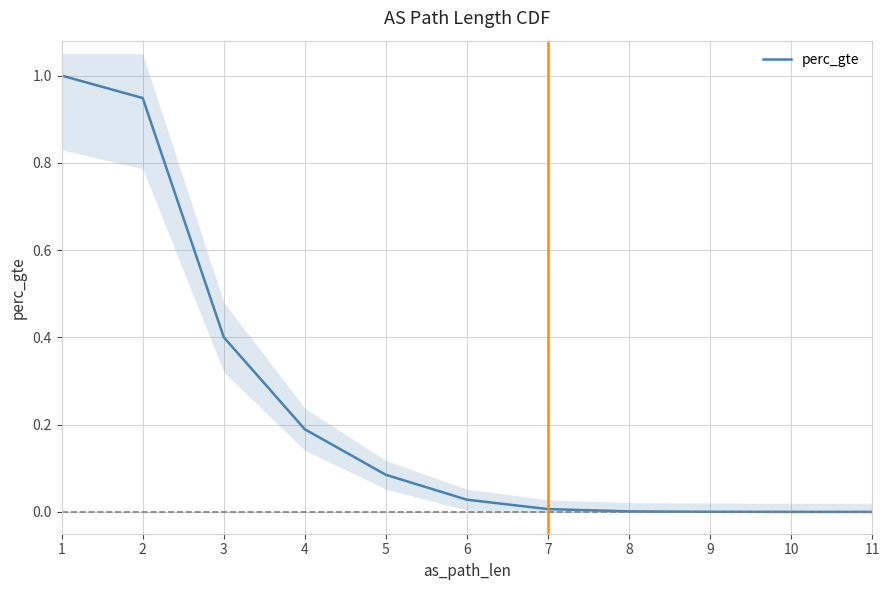

The value at 11 is 0.0. True or false?

True